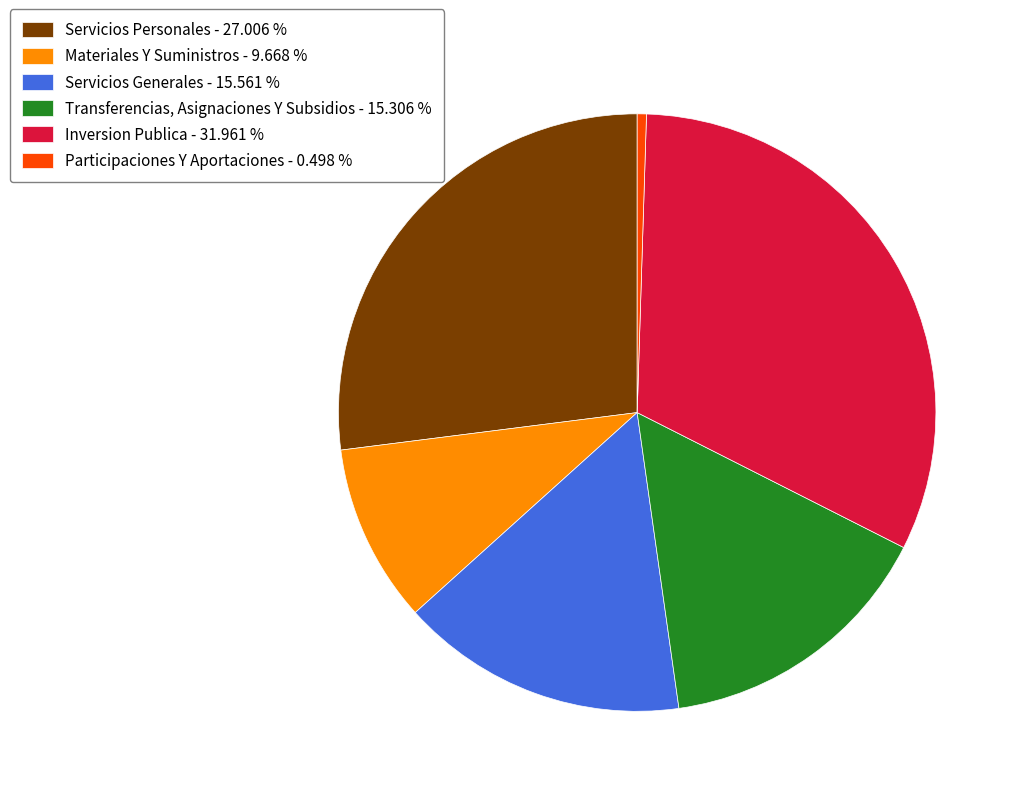

Between Materiales Y Suministros - 9.668 % and Transferencias, Asignaciones Y Subsidios - 15.306 %, which is larger?

Transferencias, Asignaciones Y Subsidios - 15.306 %